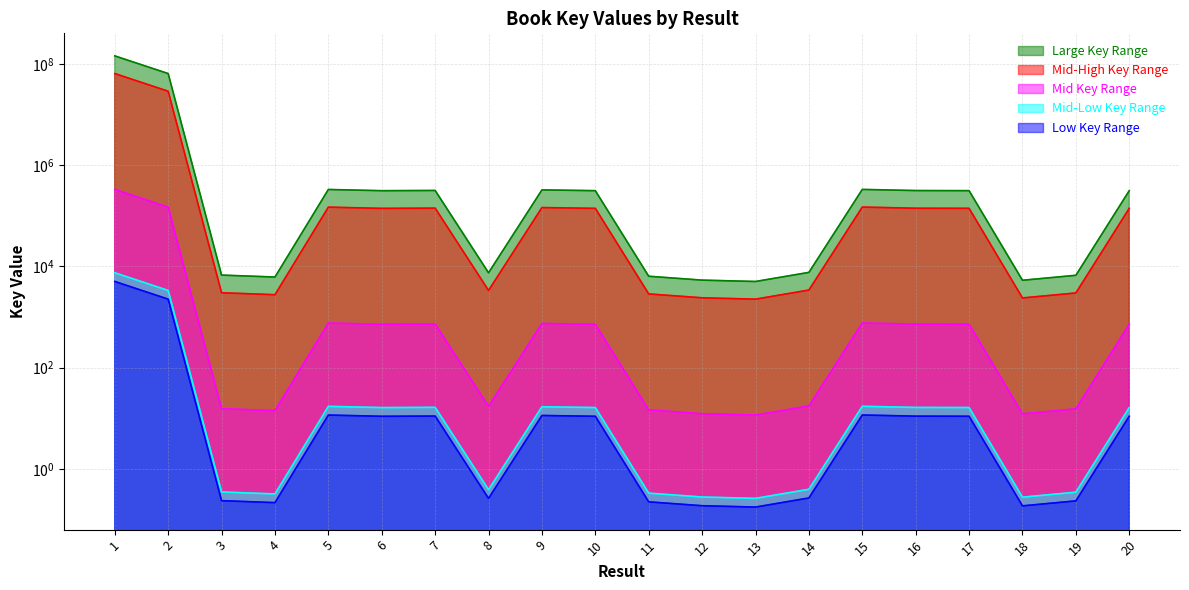

Rank the categories by value from highest to lowest.

1, 2, 15, 5, 9, 7, 16, 20, 17, 10, 6, 14, 8, 3, 19, 11, 4, 12, 18, 13